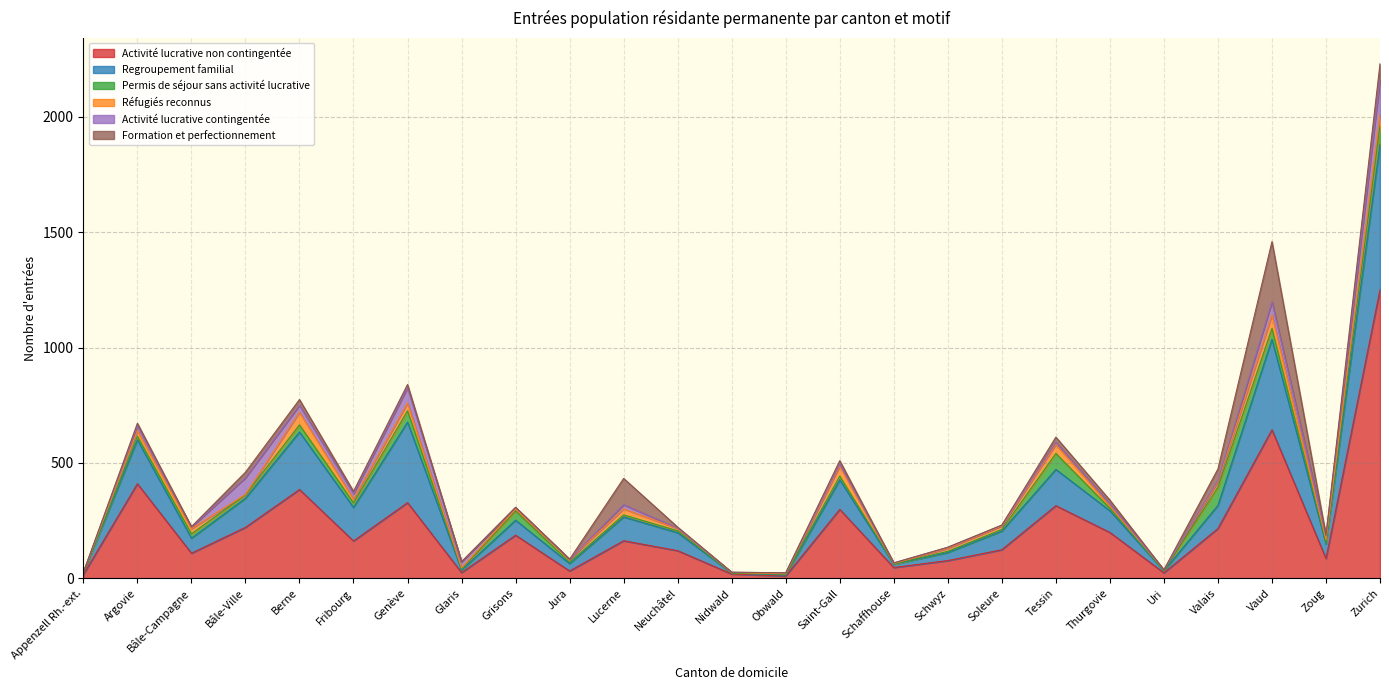

At which label does Réfugiés reconnus reach its peak?

Vaud